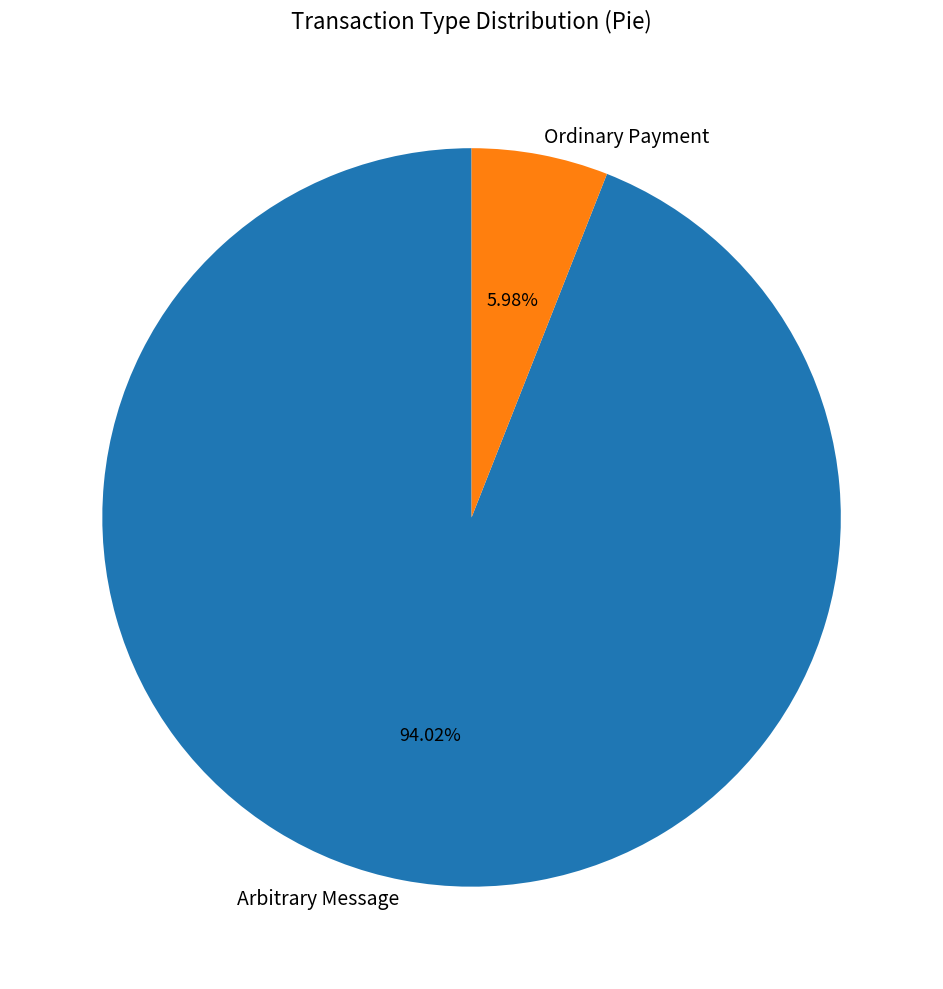

Which category has the smallest portion of the pie?

Ordinary Payment